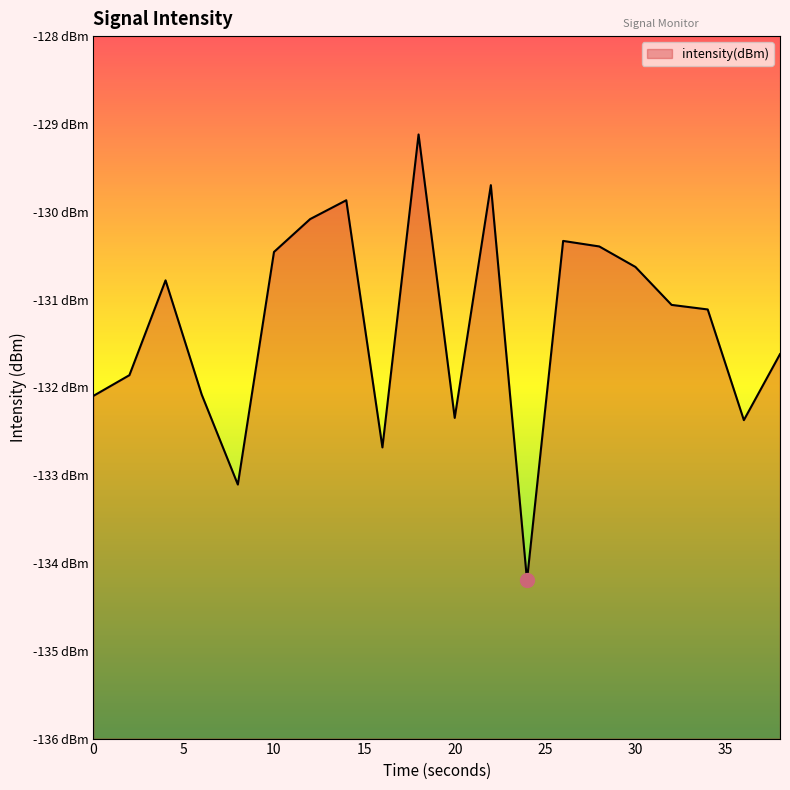

The value at 12 is -226.3. True or false?

False